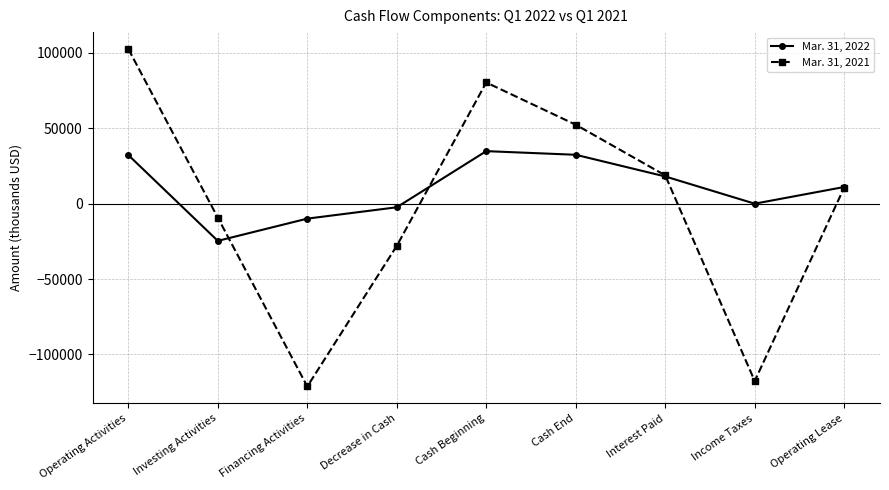

Which series has the widest spread of values?

Mar. 31, 2021